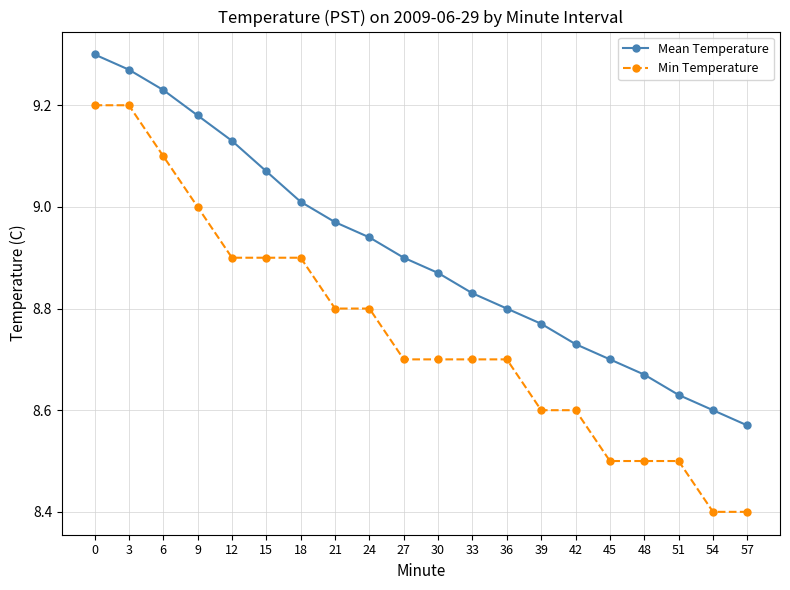

What is the value of the Min Temperature point at the 19th from the left?

8.4